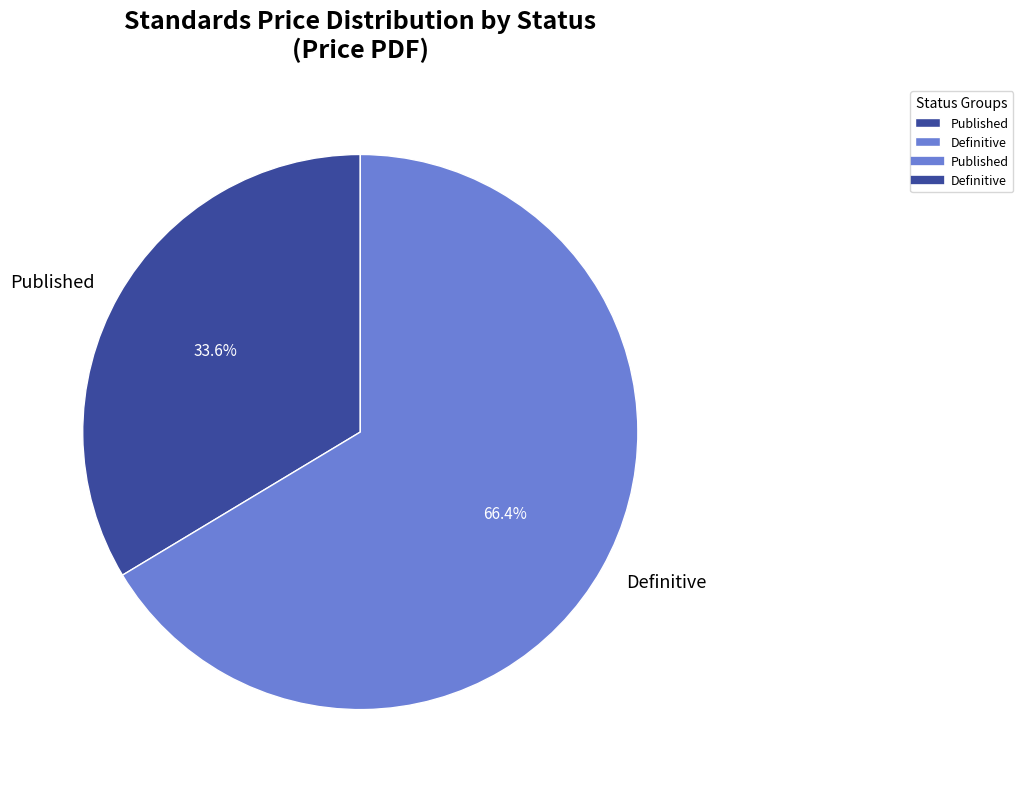

How many segments does this pie chart have?

2